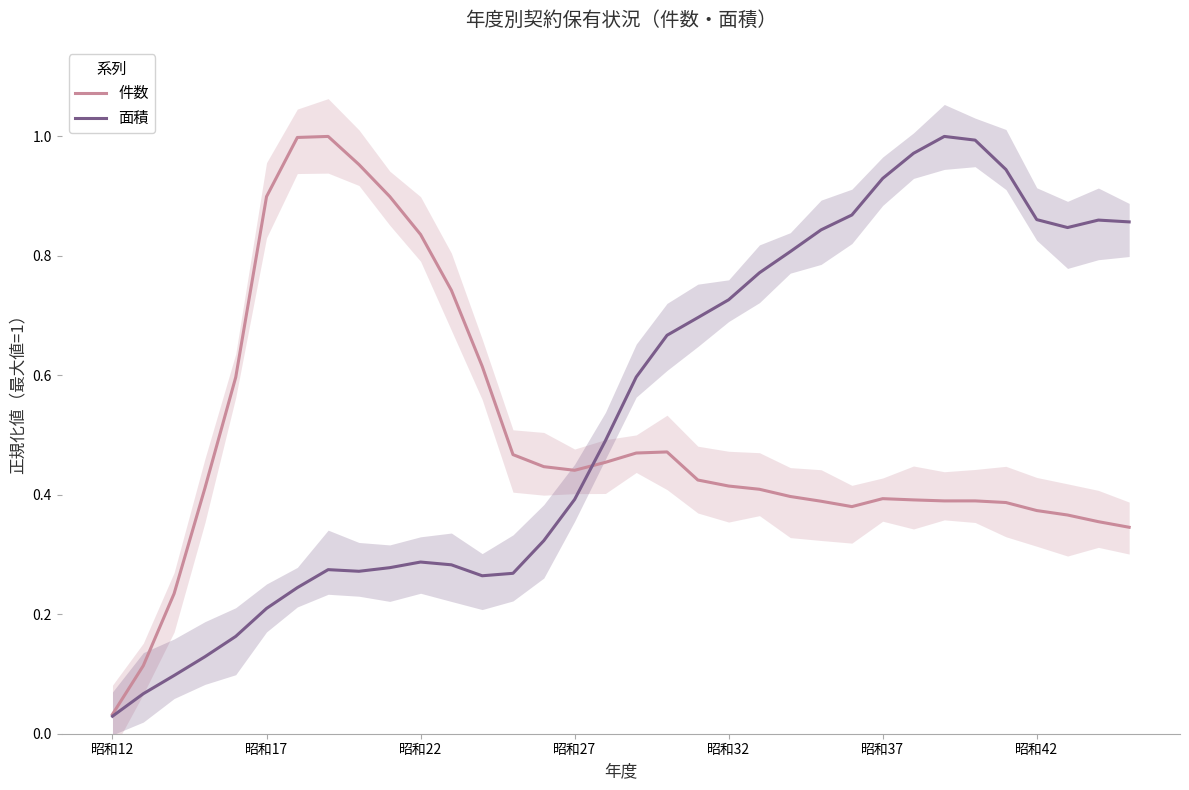

Count the number of categories in the chart.

34